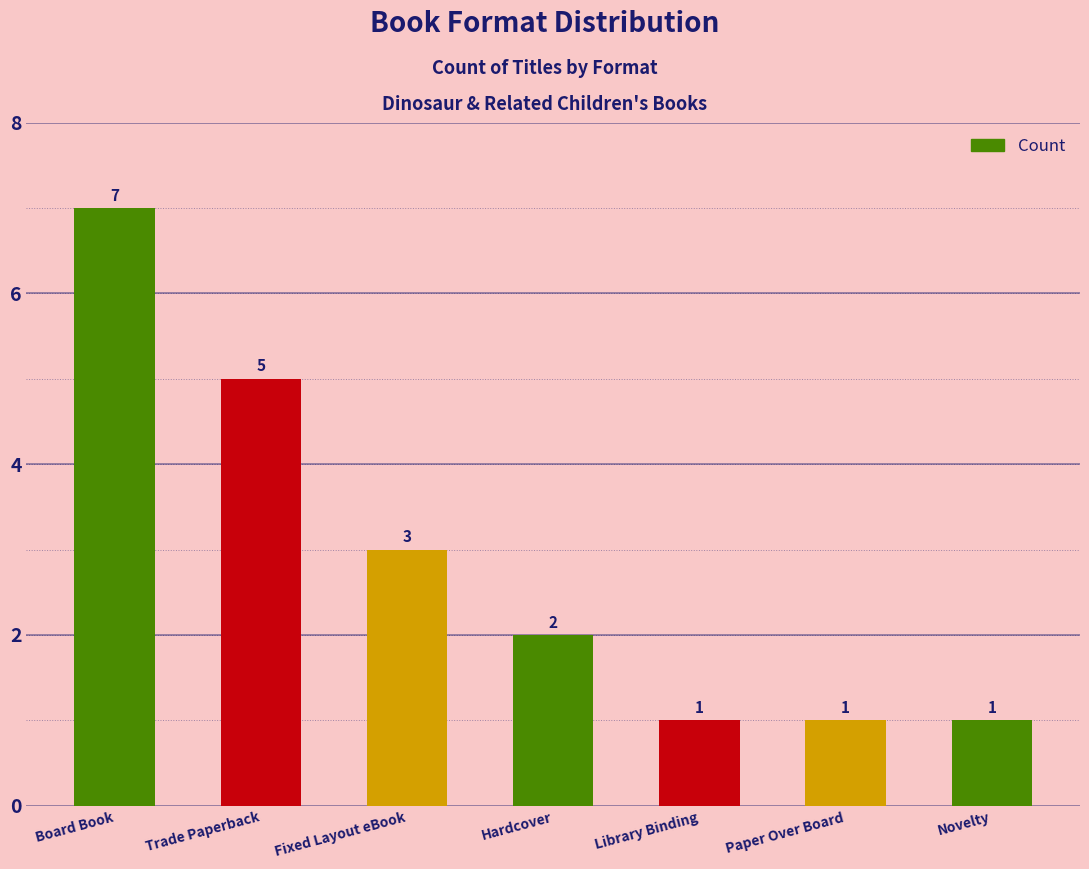

What is the average value?

3